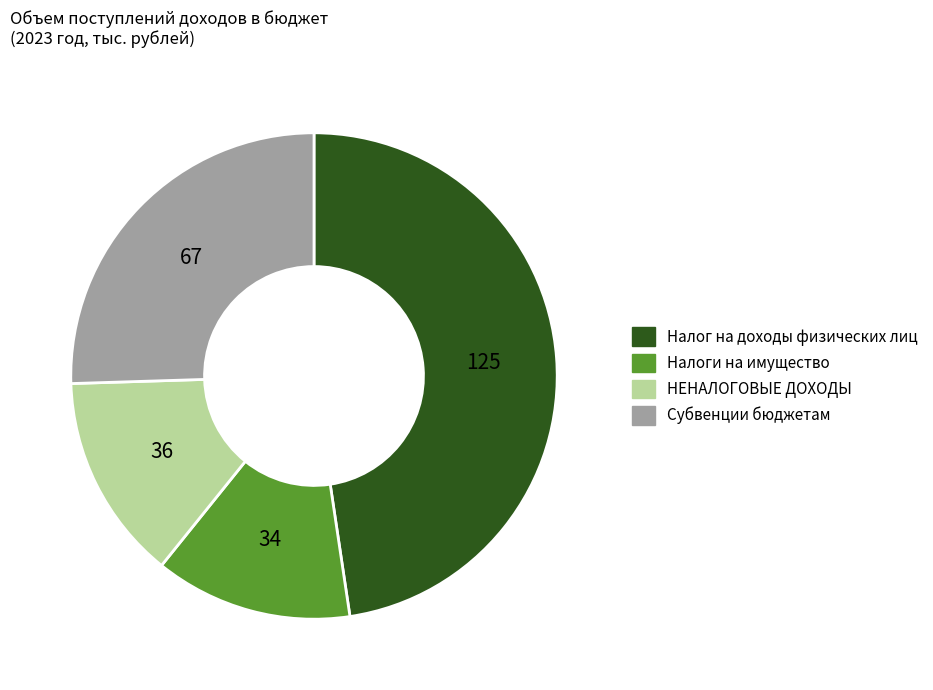

Do Субвенции бюджетам and Налоги на имущество together represent more than half of the pie?

No